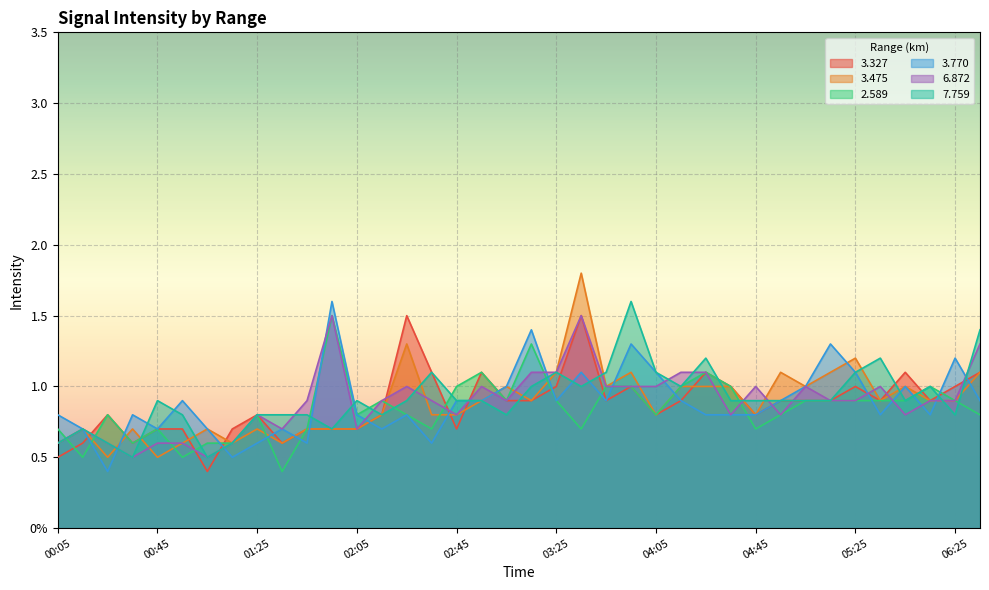

What position from the right is 05:55?

3